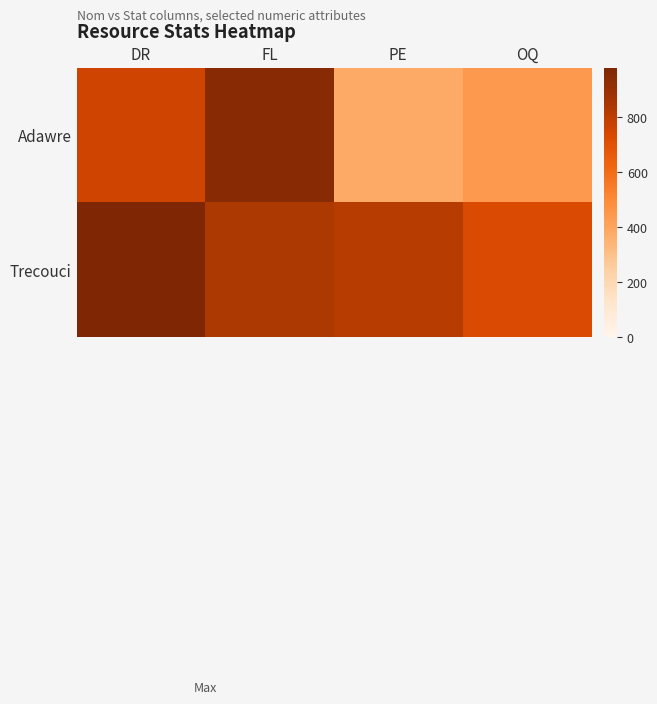

Reading left to right, extract all data points from this chart.

Adawre: DR=757	FL=948	PE=381	OQ=443
Trecouci: DR=981	FL=842	PE=814	OQ=728